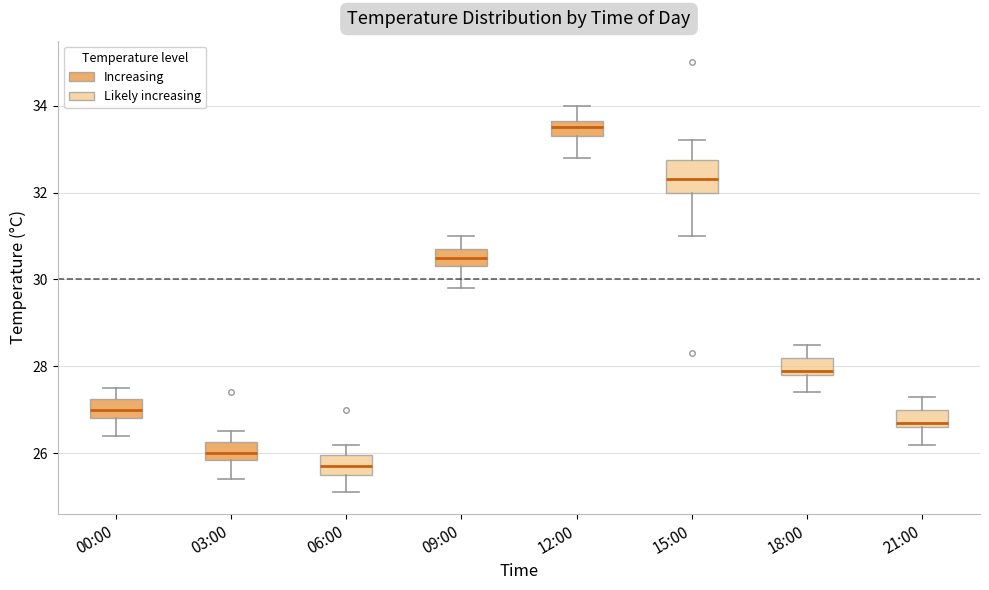

Which box has the lowest median line?

06:00